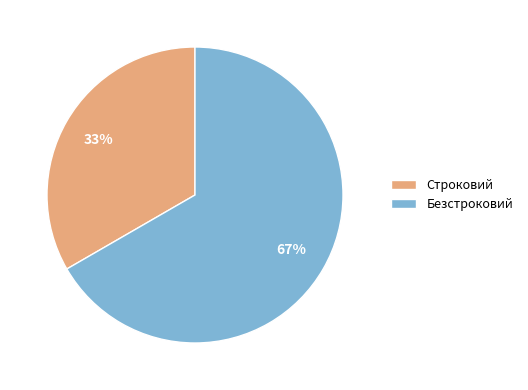

Is there a majority slice in this chart?

Yes